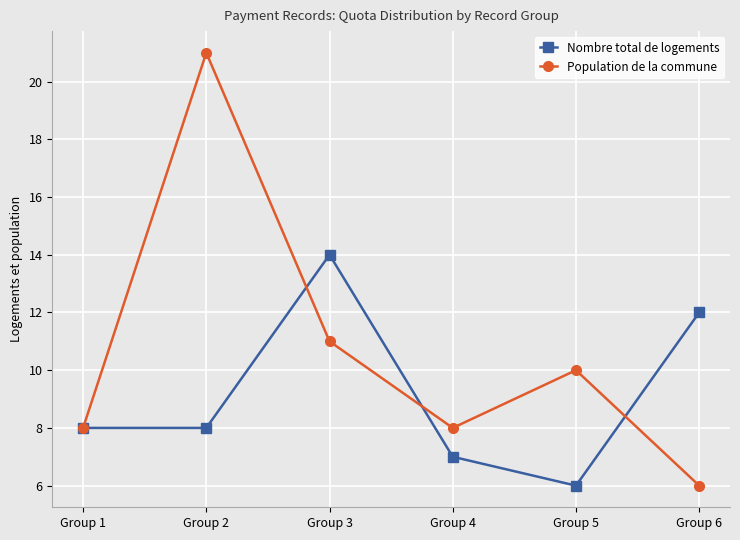

Which label corresponds to the largest value in the chart?

Group 2